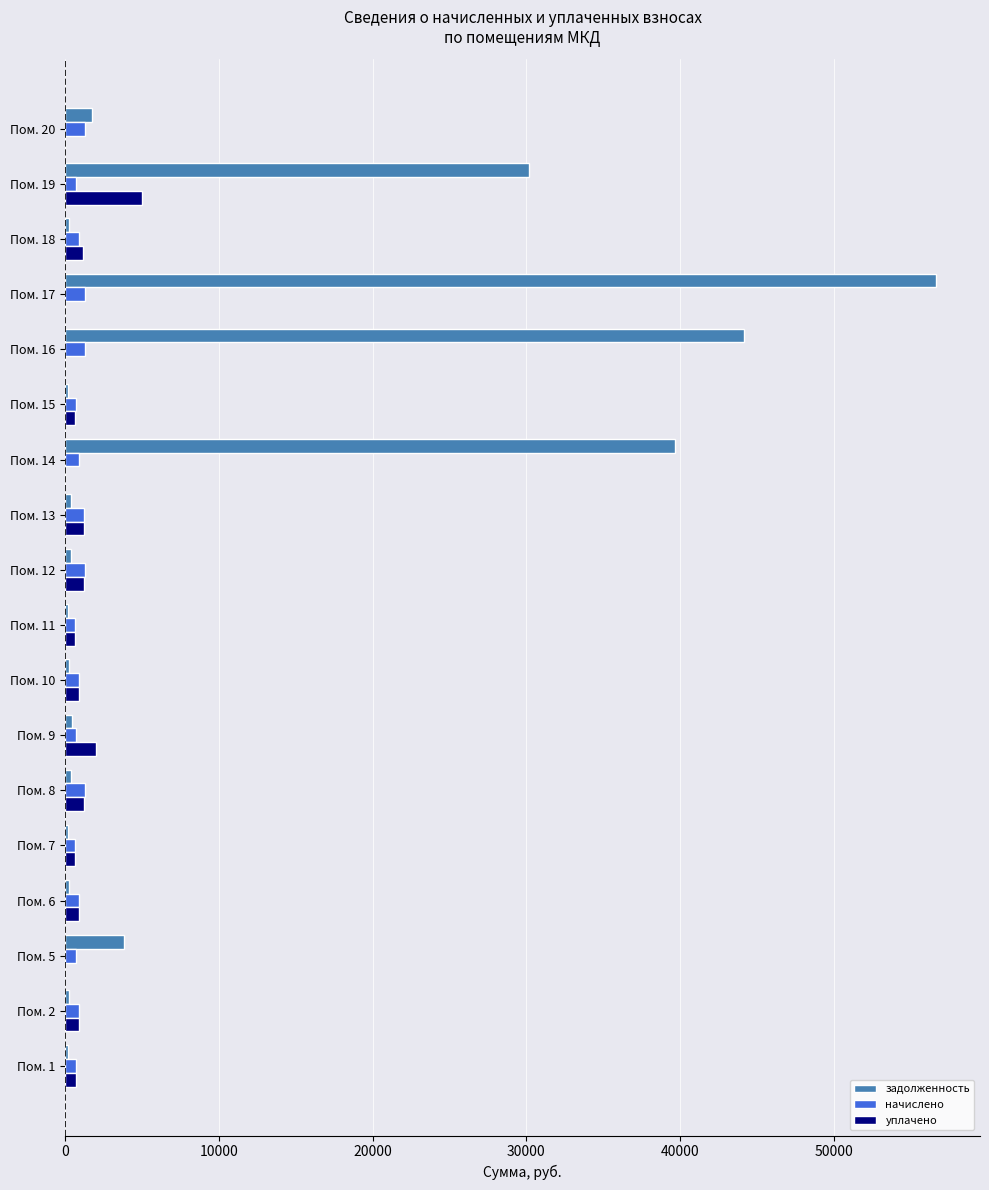

Which series has the largest total across all categories?

задолженность